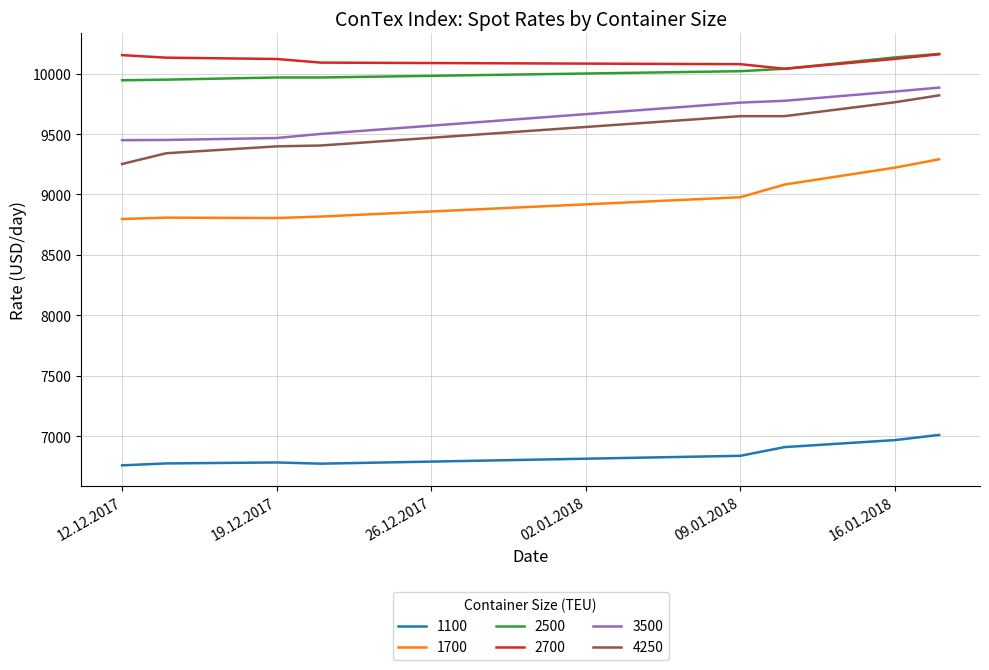

Count the number of categories in the chart.

8